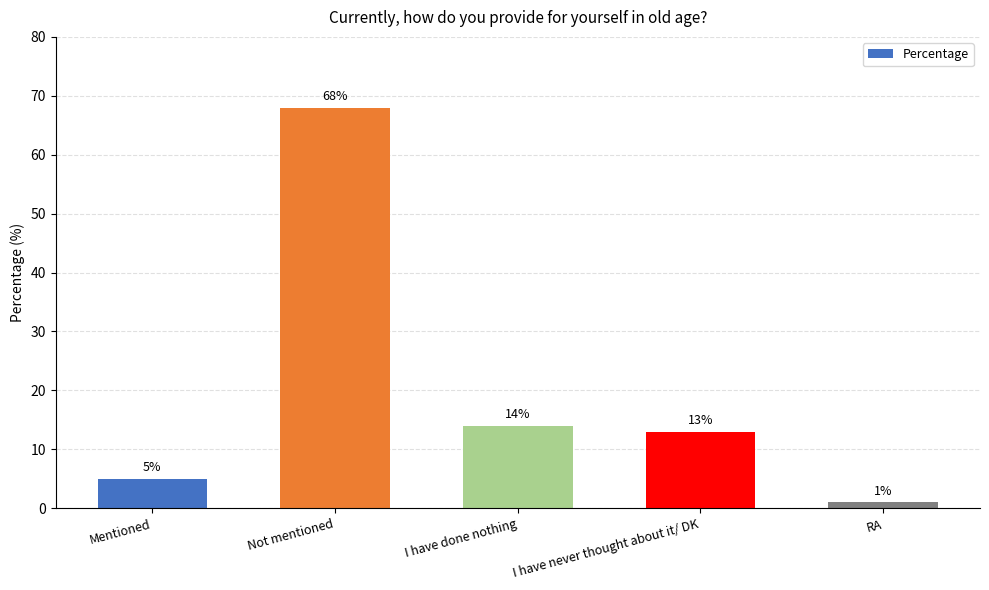

How many values are below 13?

2